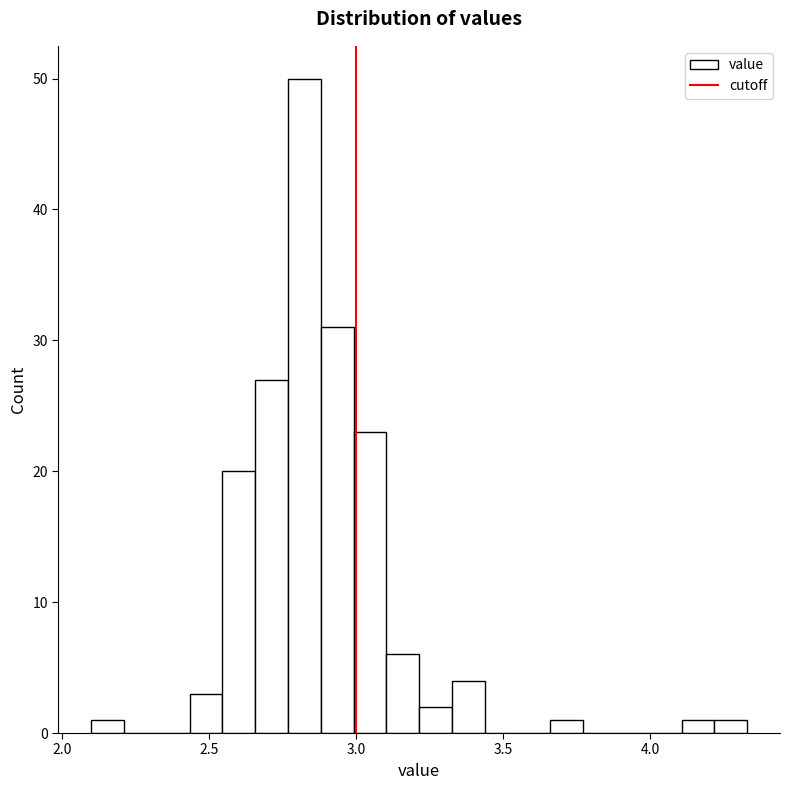

Read against the x-axis, roughly where is the centre of the tallest bar?

2.80